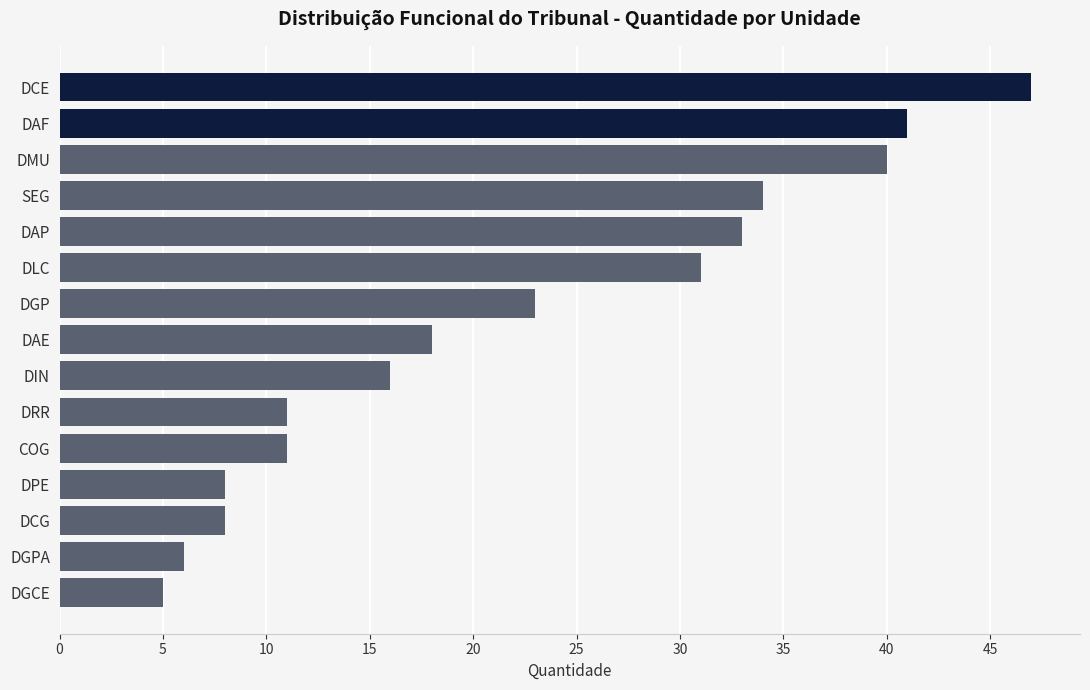

What is the difference between the second highest and second lowest values?

35